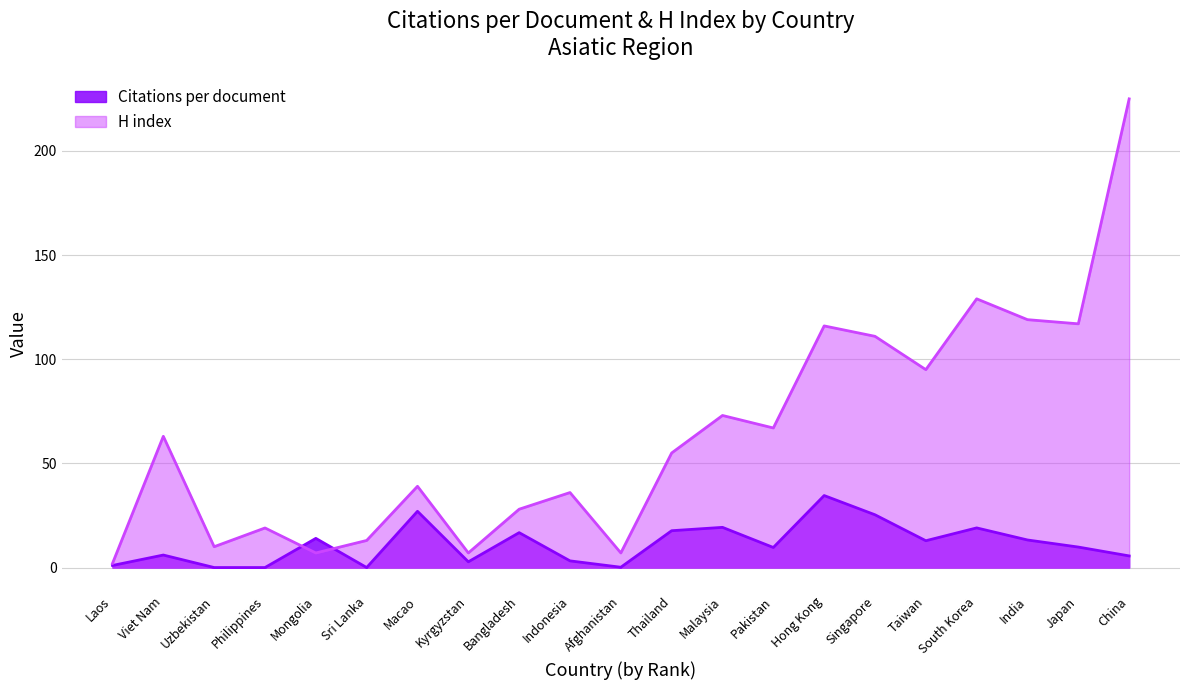

Which series has the largest range (max minus min)?

H index